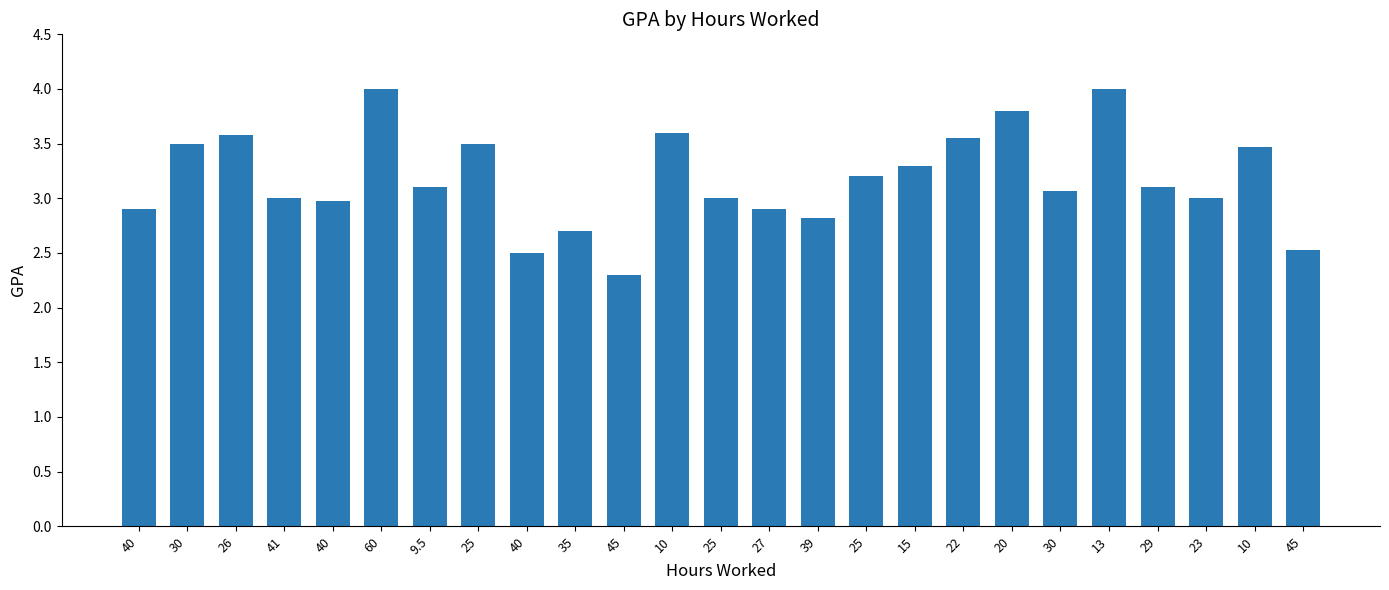

What is the smallest value displayed?

2.3